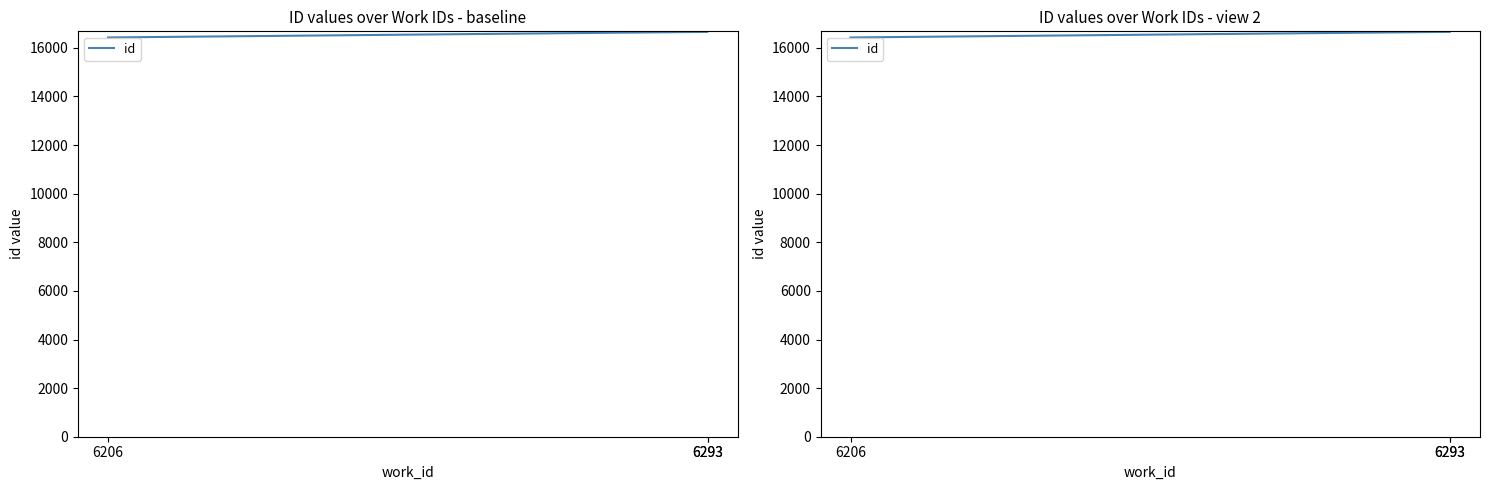

What is the value of the 2nd point from the left?

16657